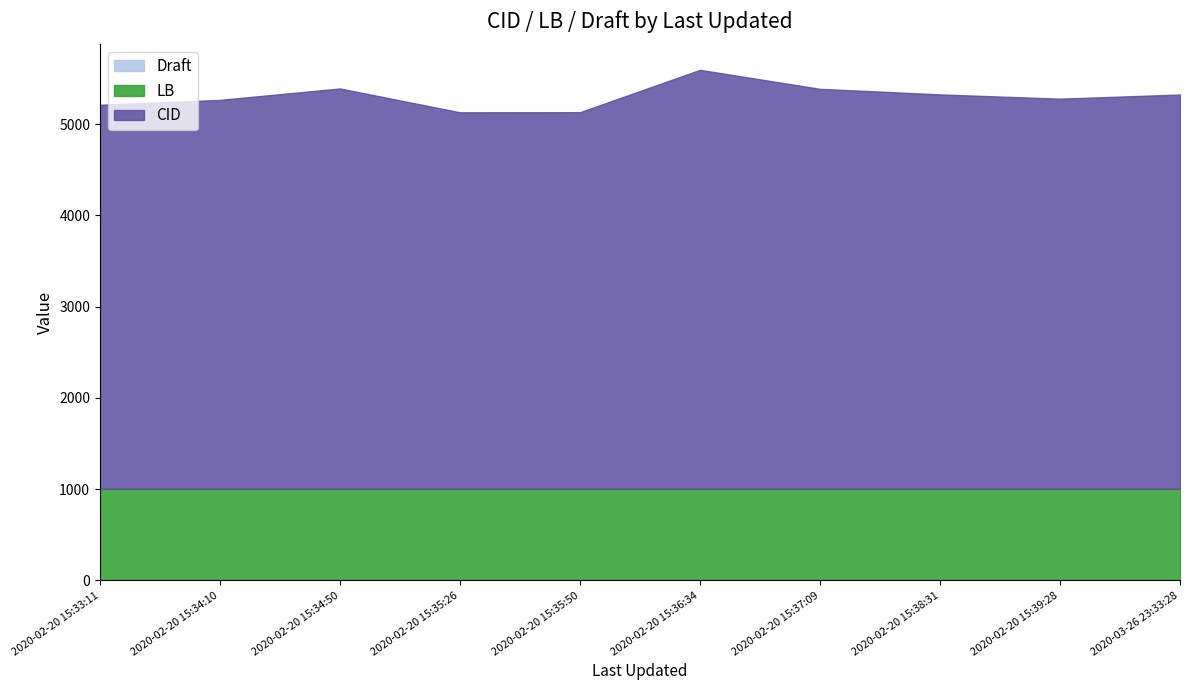

True or false: CID and LB intersect in this chart.

False